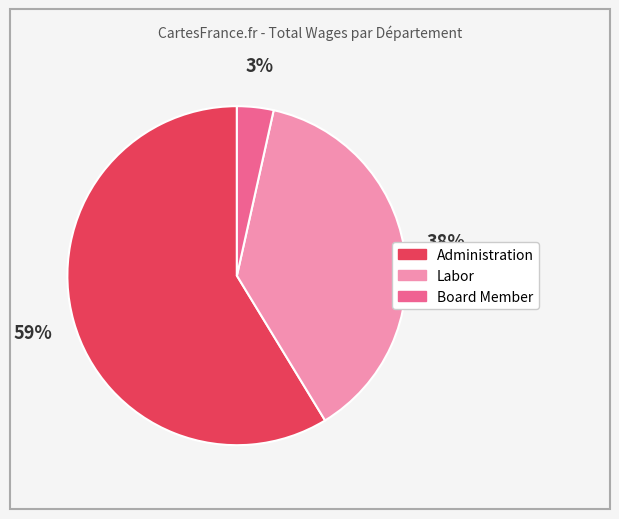

What is the largest slice in the pie chart?

Administration